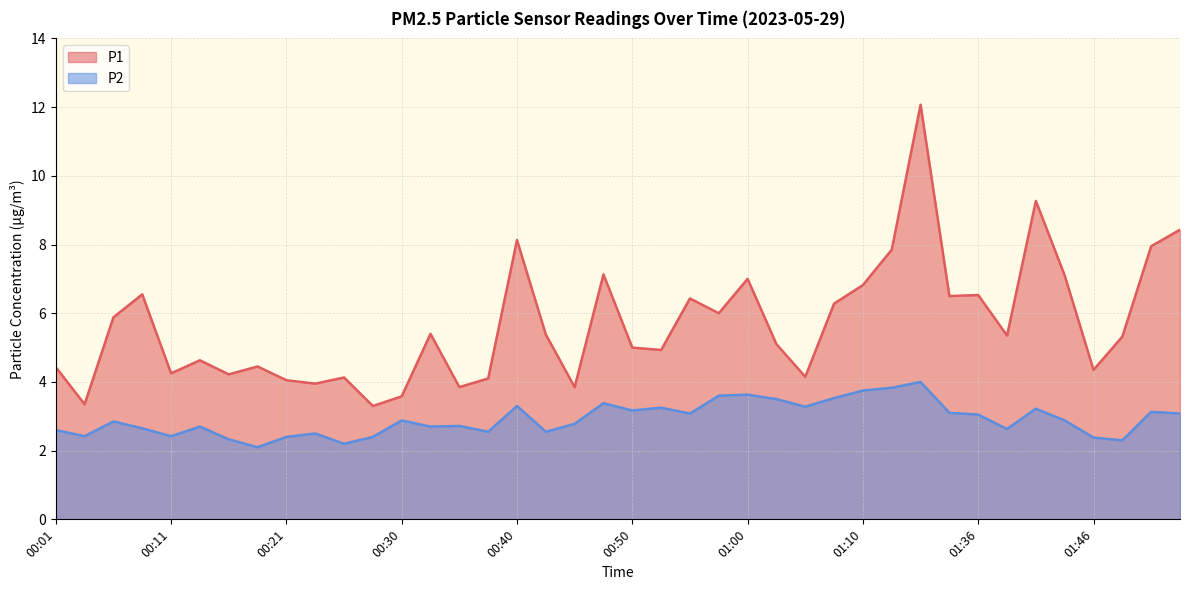

What is the total value across all series at 00:06?

8.7